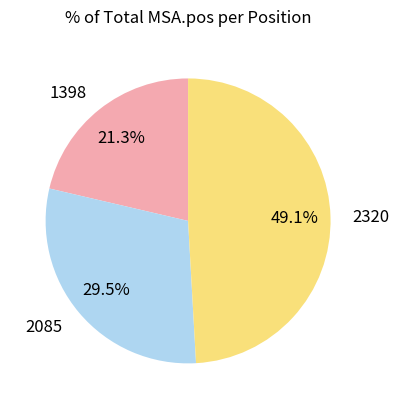

Which category has the biggest portion of the pie?

2320